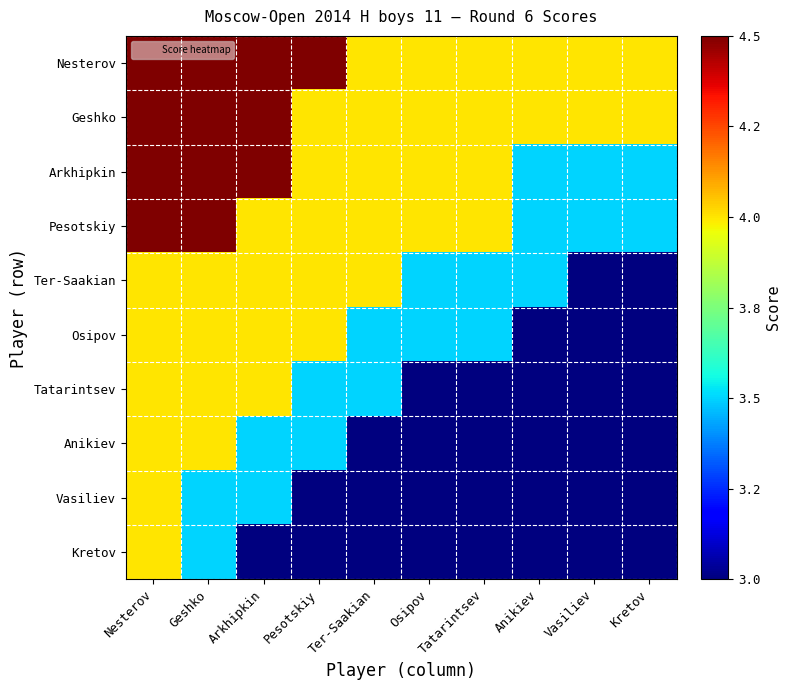

Reading left to right, extract all data points from this chart.

Nesterov: Nesterov=1.0	Geshko=1.0	Arkhipkin=1.0	Pesotskiy=1.0	Ter-Saakian=0.7	Osipov=0.7	Tatarintsev=0.7	Anikiev=0.7	Vasiliev=0.7	Kretov=0.7
Geshko: Nesterov=1.0	Geshko=1.0	Arkhipkin=1.0	Pesotskiy=0.7	Ter-Saakian=0.7	Osipov=0.7	Tatarintsev=0.7	Anikiev=0.7	Vasiliev=0.7	Kretov=0.7
Arkhipkin: Nesterov=1.0	Geshko=1.0	Arkhipkin=1.0	Pesotskiy=0.7	Ter-Saakian=0.7	Osipov=0.7	Tatarintsev=0.7	Anikiev=0.3	Vasiliev=0.3	Kretov=0.3
Pesotskiy: Nesterov=1.0	Geshko=1.0	Arkhipkin=0.7	Pesotskiy=0.7	Ter-Saakian=0.7	Osipov=0.7	Tatarintsev=0.7	Anikiev=0.3	Vasiliev=0.3	Kretov=0.3
Ter-Saakian: Nesterov=0.7	Geshko=0.7	Arkhipkin=0.7	Pesotskiy=0.7	Ter-Saakian=0.7	Osipov=0.3	Tatarintsev=0.3	Anikiev=0.3	Vasiliev=0.0	Kretov=0.0
Osipov: Nesterov=0.7	Geshko=0.7	Arkhipkin=0.7	Pesotskiy=0.7	Ter-Saakian=0.3	Osipov=0.3	Tatarintsev=0.3	Anikiev=0.0	Vasiliev=0.0	Kretov=0.0
Tatarintsev: Nesterov=0.7	Geshko=0.7	Arkhipkin=0.7	Pesotskiy=0.3	Ter-Saakian=0.3	Osipov=0.0	Tatarintsev=0.0	Anikiev=0.0	Vasiliev=0.0	Kretov=0.0
Anikiev: Nesterov=0.7	Geshko=0.7	Arkhipkin=0.3	Pesotskiy=0.3	Ter-Saakian=0.0	Osipov=0.0	Tatarintsev=0.0	Anikiev=0.0	Vasiliev=0.0	Kretov=0.0
Vasiliev: Nesterov=0.7	Geshko=0.3	Arkhipkin=0.3	Pesotskiy=0.0	Ter-Saakian=0.0	Osipov=0.0	Tatarintsev=0.0	Anikiev=0.0	Vasiliev=0.0	Kretov=0.0
Kretov: Nesterov=0.7	Geshko=0.3	Arkhipkin=0.0	Pesotskiy=0.0	Ter-Saakian=0.0	Osipov=0.0	Tatarintsev=0.0	Anikiev=0.0	Vasiliev=0.0	Kretov=0.0